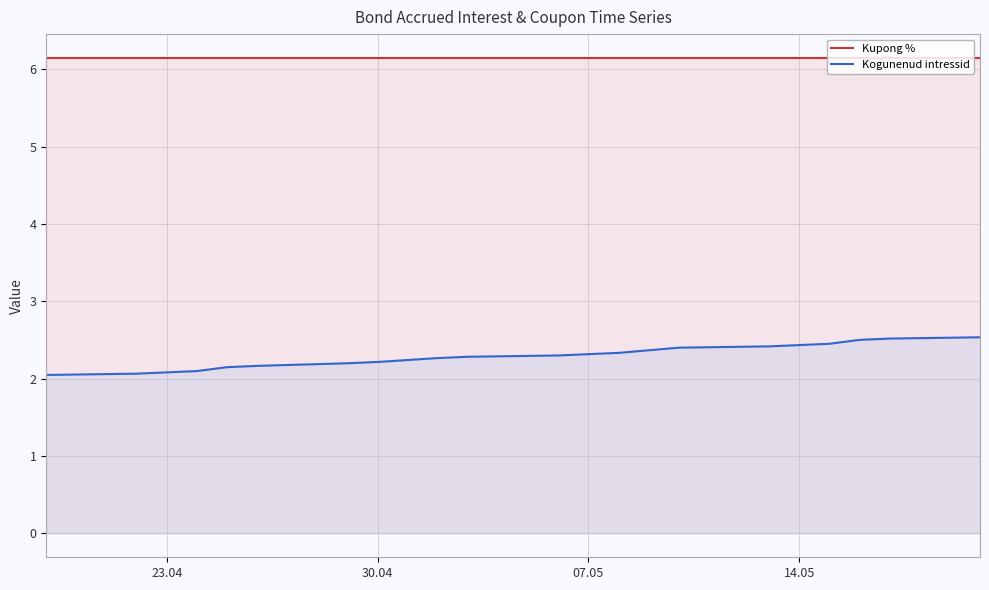

What is the lowest value of the Kupong % series?

6.2